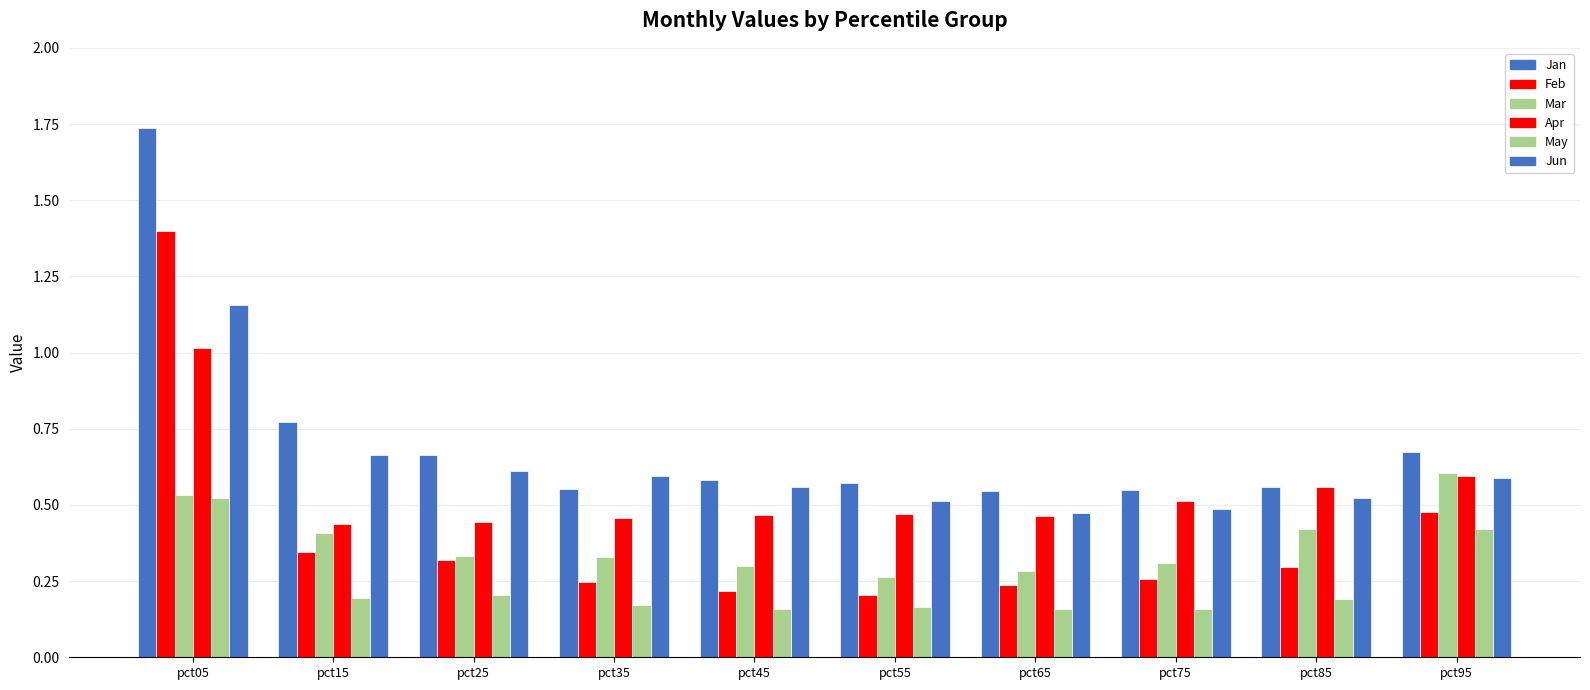

Which category has the lowest value in the May series?

pct65